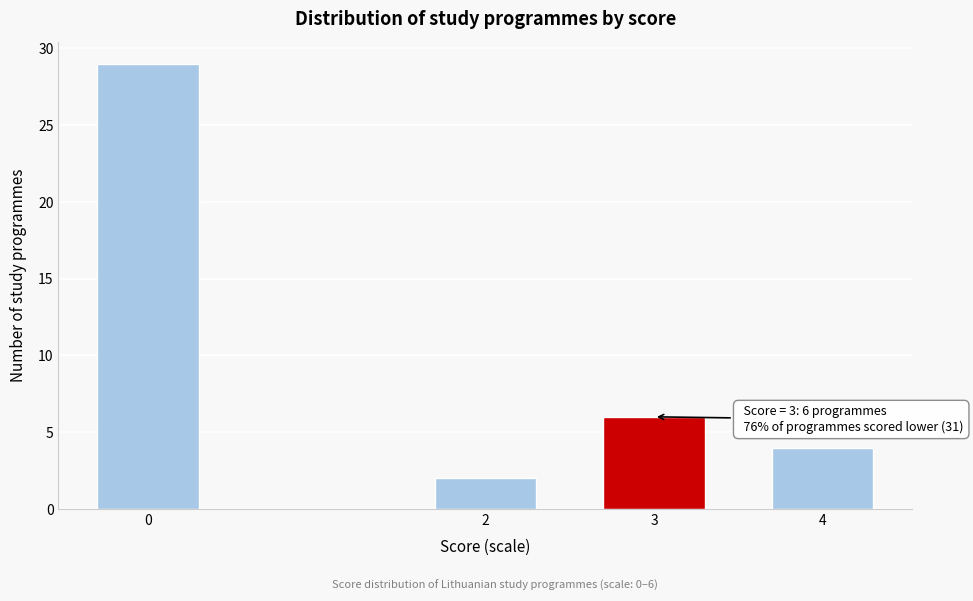

Reading right to left, what are all the values shown in this chart?

4	6	2	29